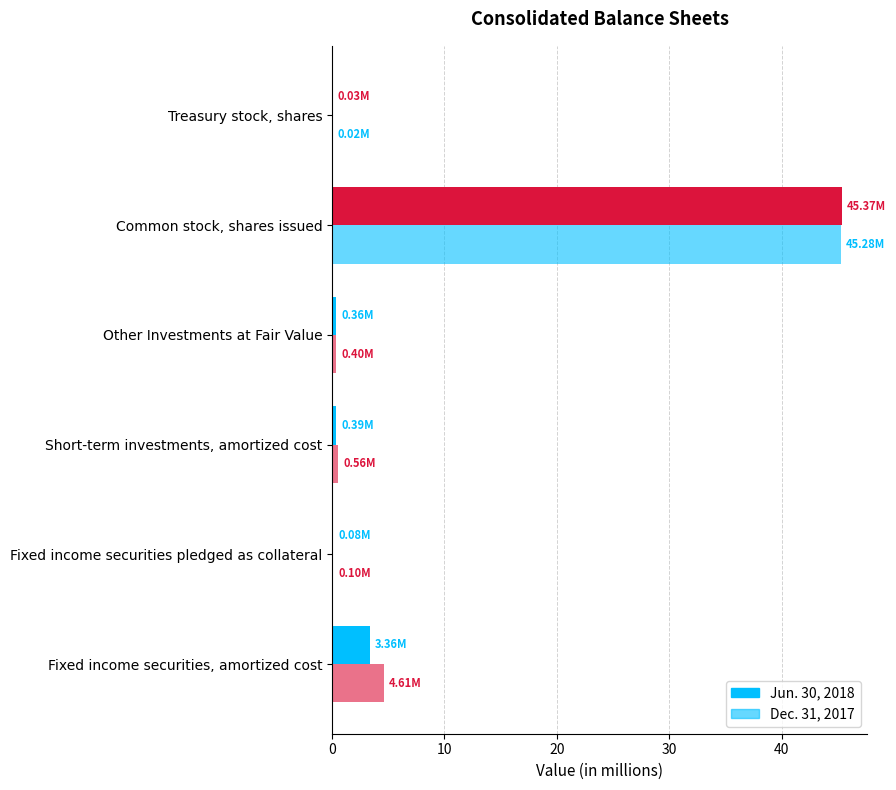

List the series in order of their overall mean, highest first.

Dec. 31, 2017, Jun. 30, 2018